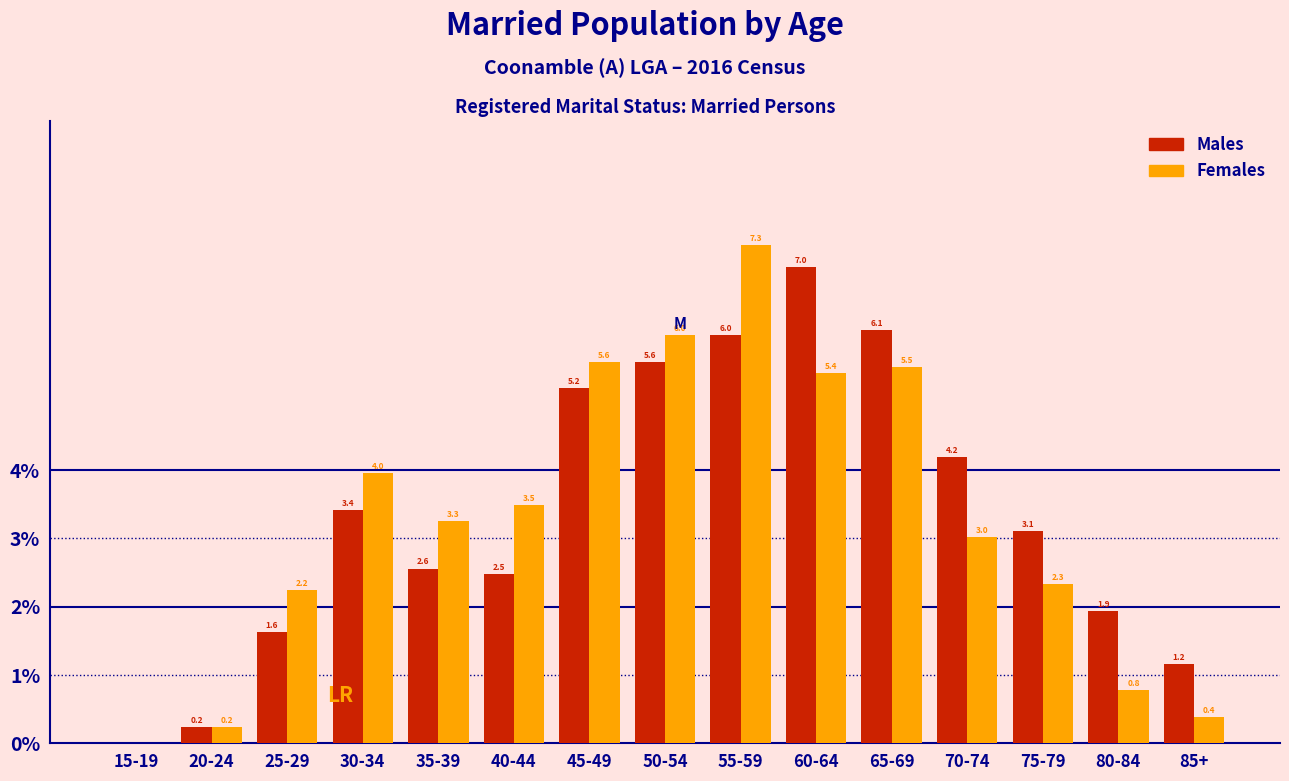

Are the bars grouped side by side (vs. stacked)?

Yes